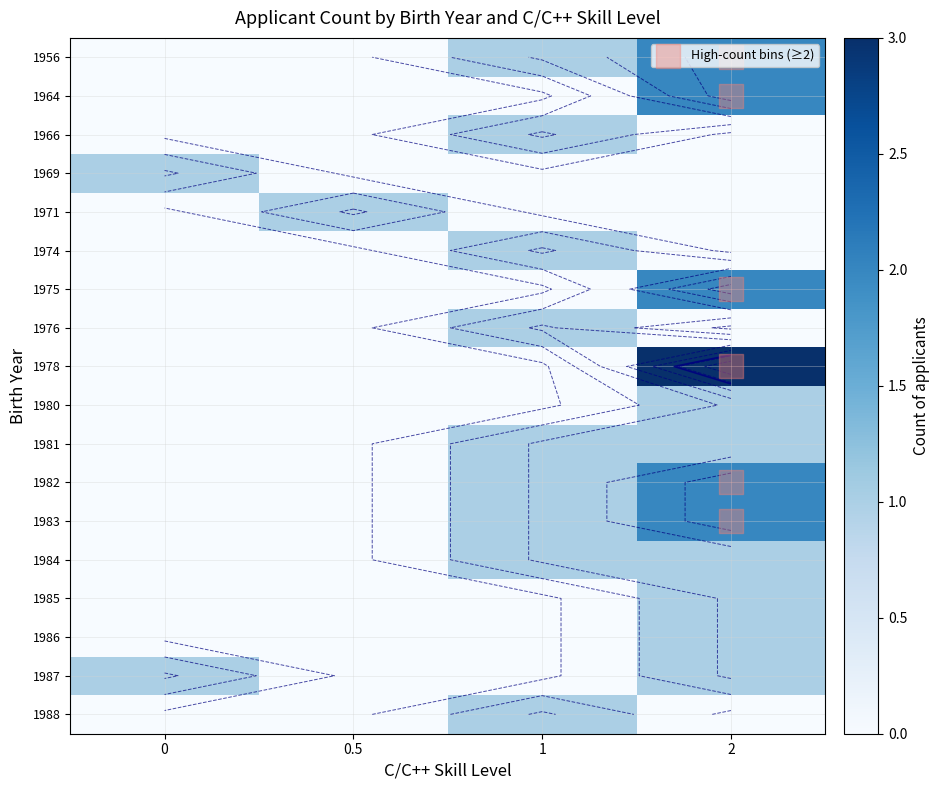

Count the 1966 values in the range 0 to 1.

4